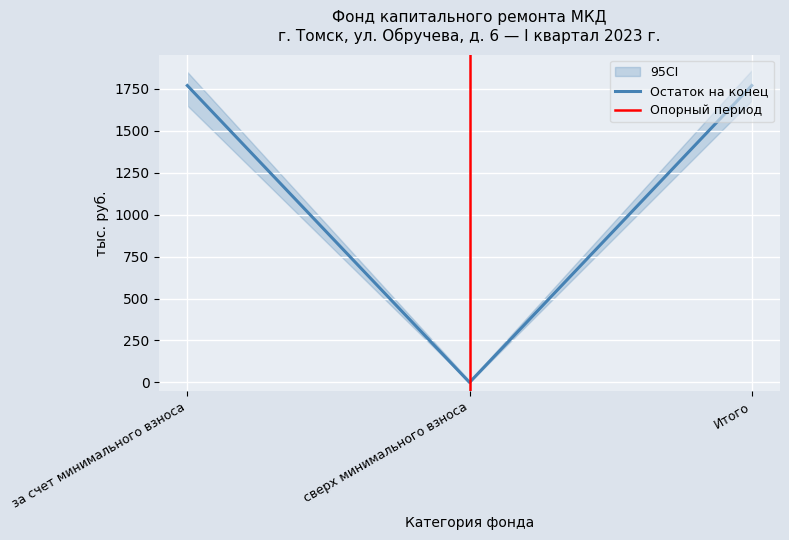

Is it true that Остаток на конец equals 0.0 at сверх минимального взноса?

True